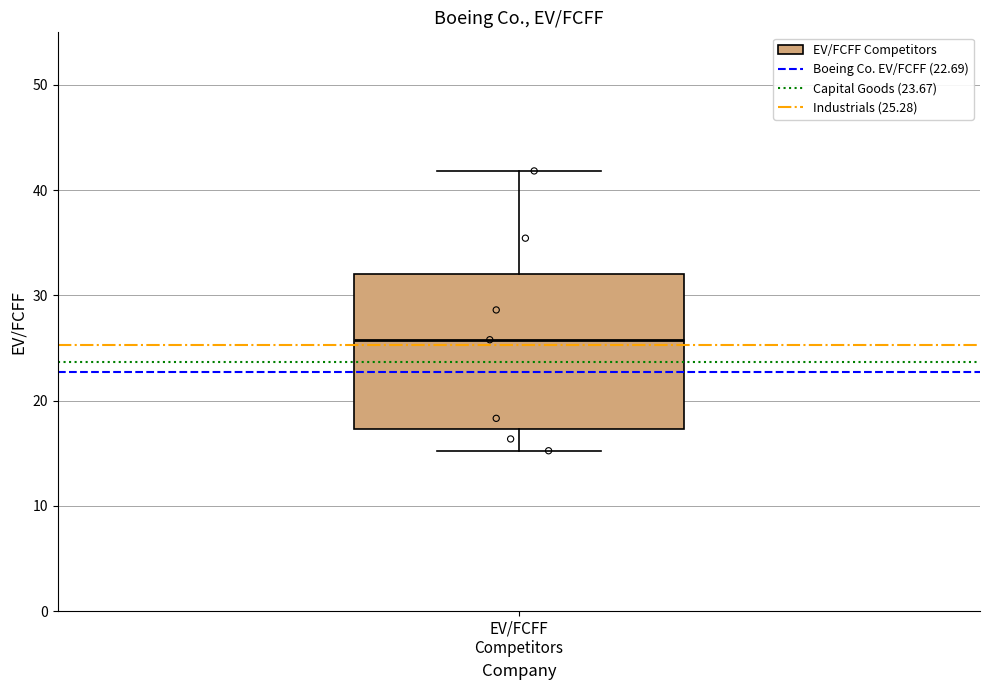

Transcribe this box plot: give where the median line is, the range the box spans, and where the two whiskers end, as read against the y-axis. The values are not printed on the chart, so give them approximately, as read against the axis.

median 26, box 17 to 32, whiskers 15 to 42